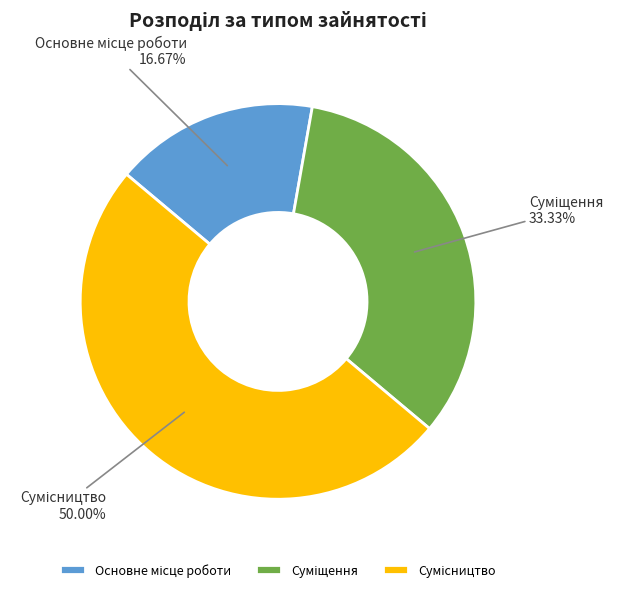

How many slices are in this pie chart?

3